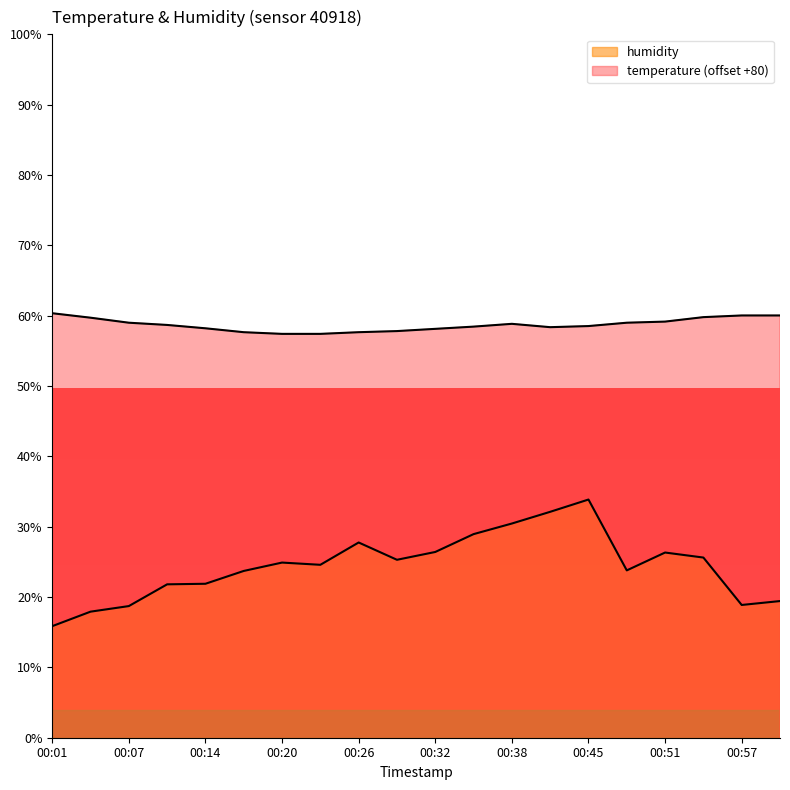

List the labels in order of temperature value, smallest first.

00:20, 00:23, 00:17, 00:26, 00:29, 00:32, 00:14, 00:41, 00:35, 00:45, 00:10, 00:38, 00:07, 00:48, 00:51, 00:04, 00:54, 00:57, 01:00, 00:01